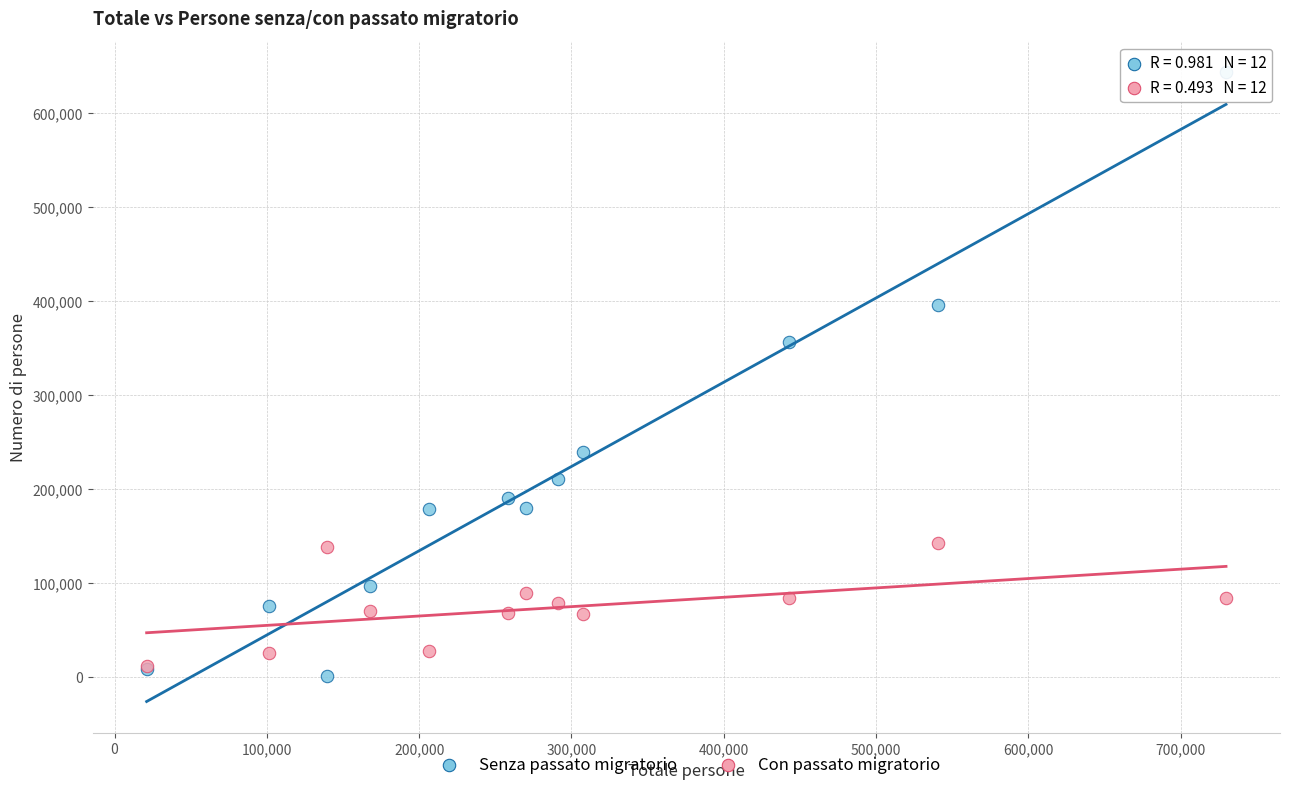

Across all series, what Y value is closest to 321877?

356675.0